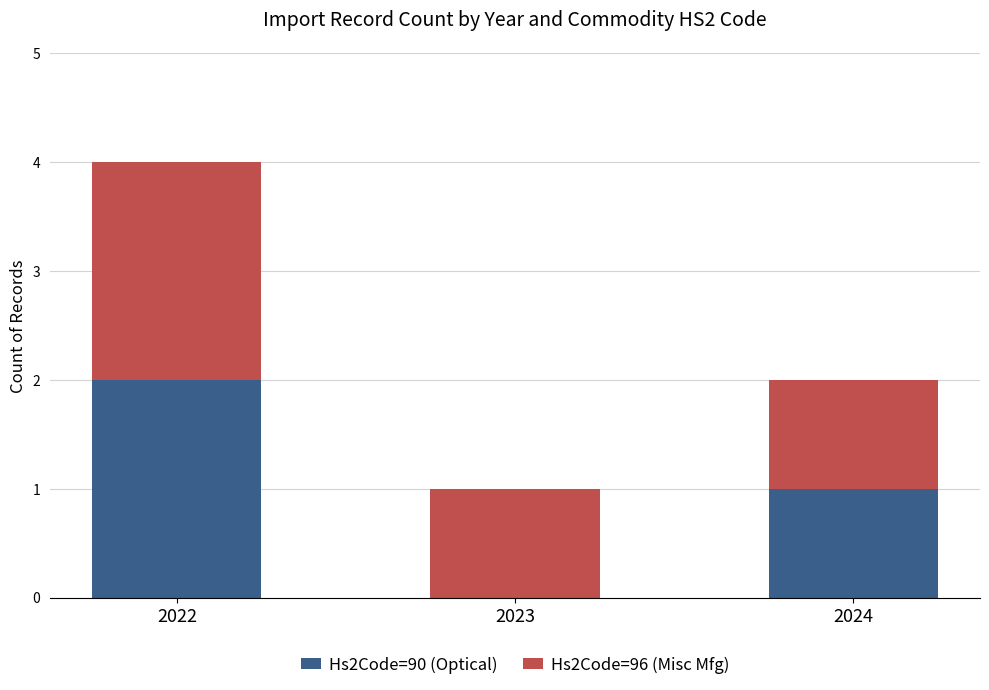

True or false: Hs2Code=90 (Optical) has a value of 1 at 2024.

True